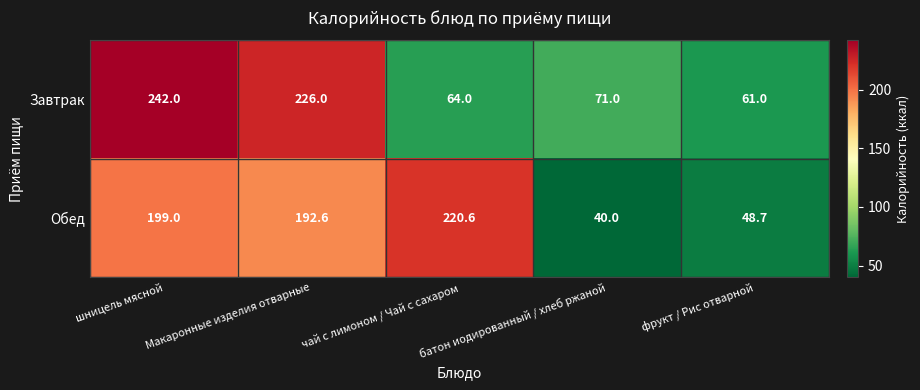

Rank the series by their maximum value, from lowest to highest.

Обед, Завтрак